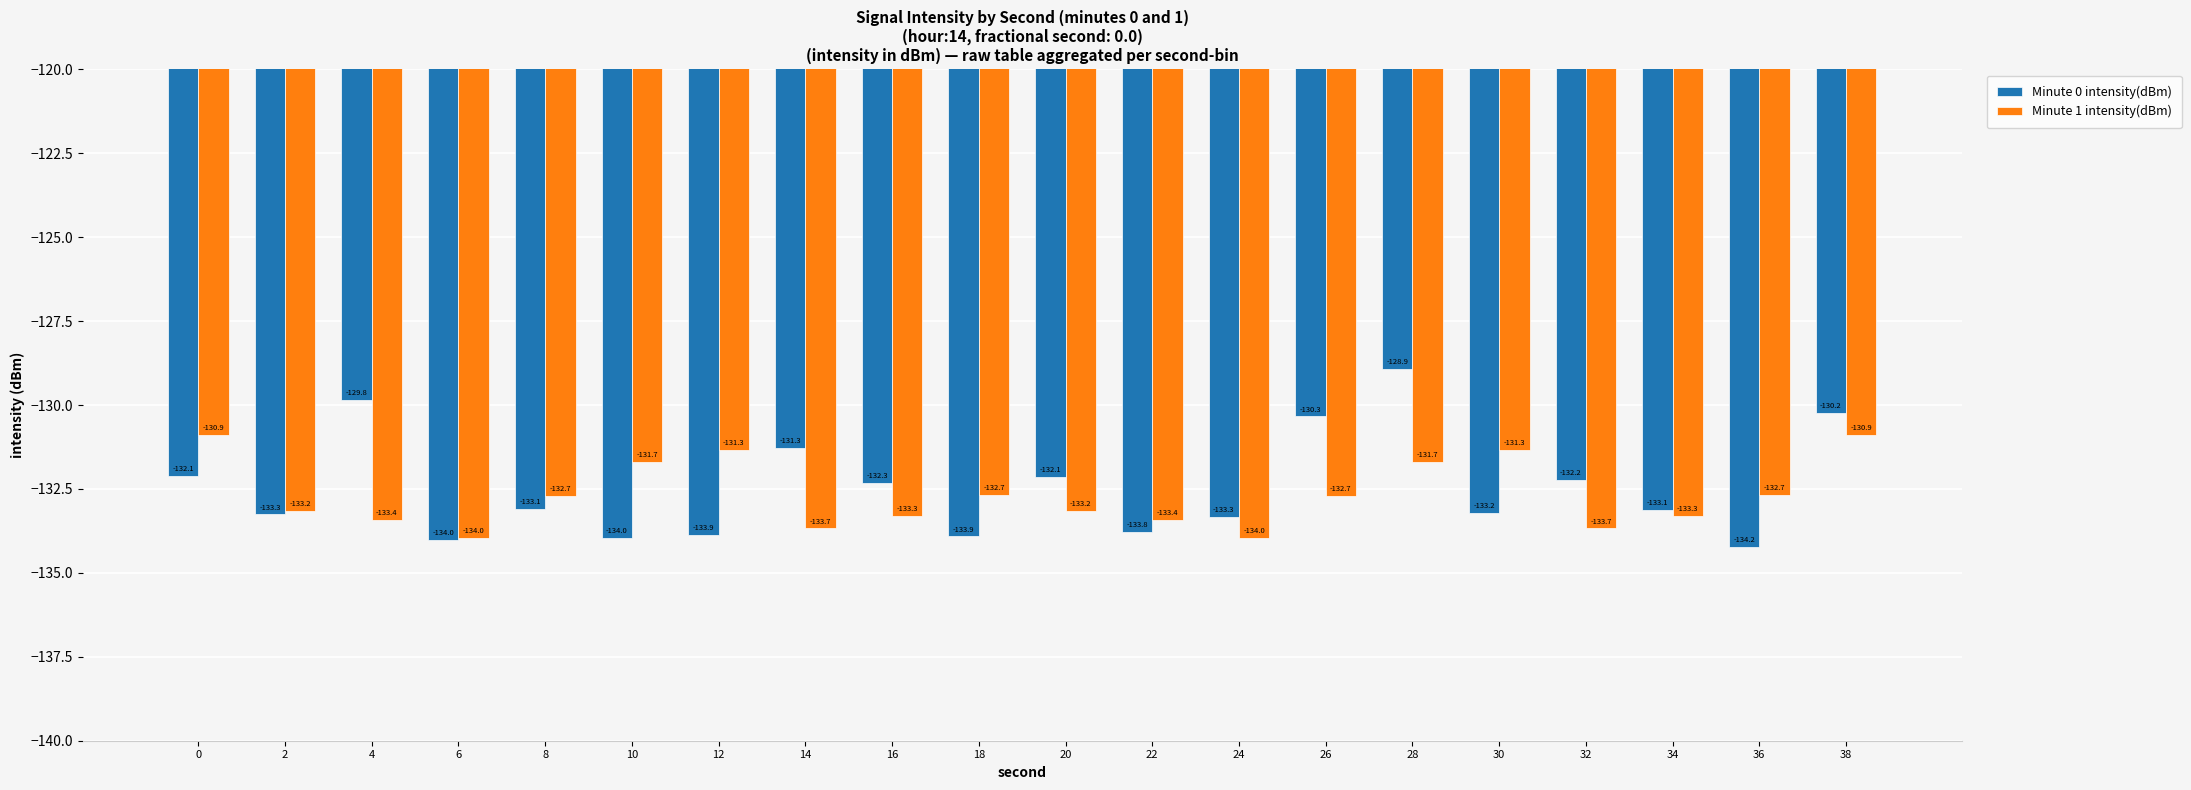

Rank the series by their maximum value, from lowest to highest.

Minute 1 intensity(dBm), Minute 0 intensity(dBm)